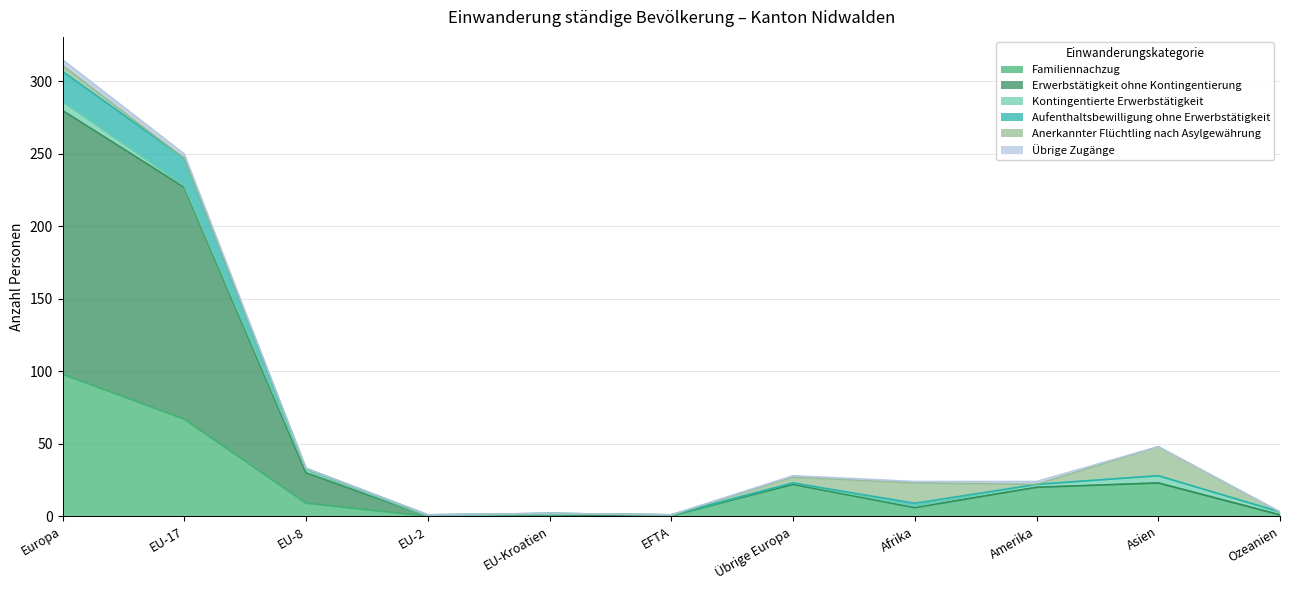

Rank the categories by Familiennachzug value from lowest to highest.

EU-2, EU-Kroatien, EFTA, Ozeanien, Afrika, EU-8, Amerika, Übrige Europa, Asien, EU-17, Europa